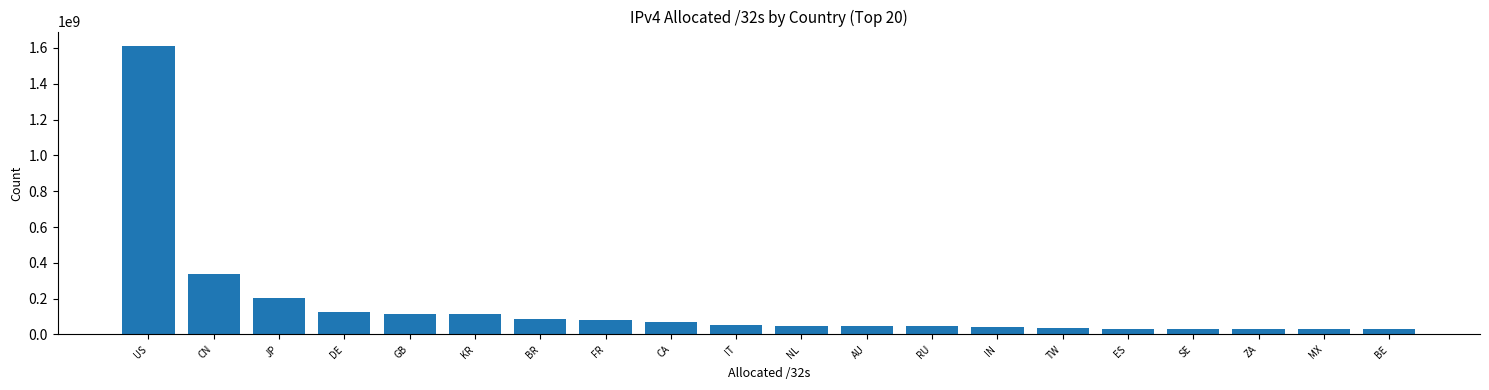

What is the approximate value at GB?

115287320